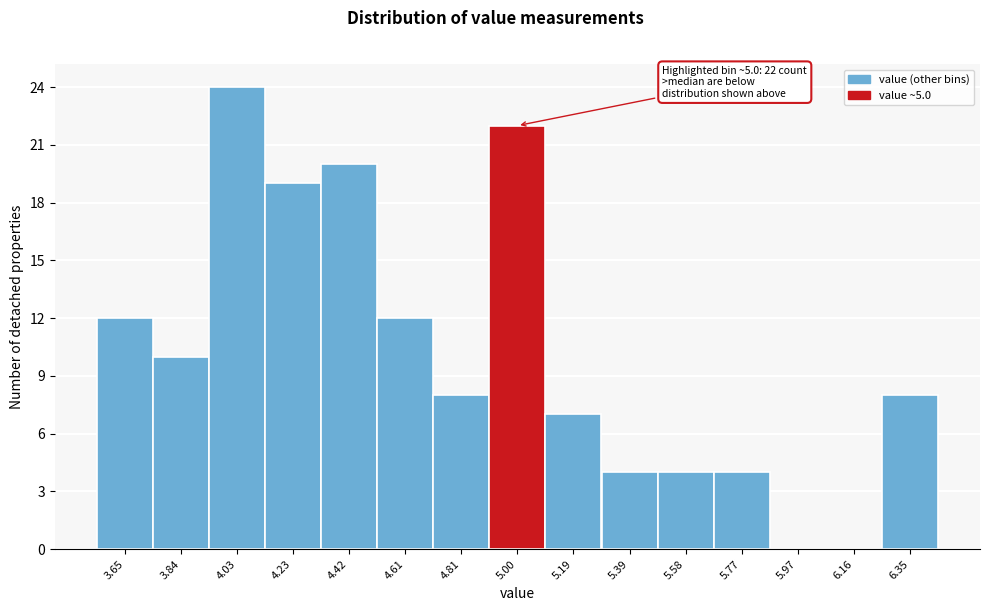

Over which range of the x-axis is the bar tallest?

3.94 to 4.14